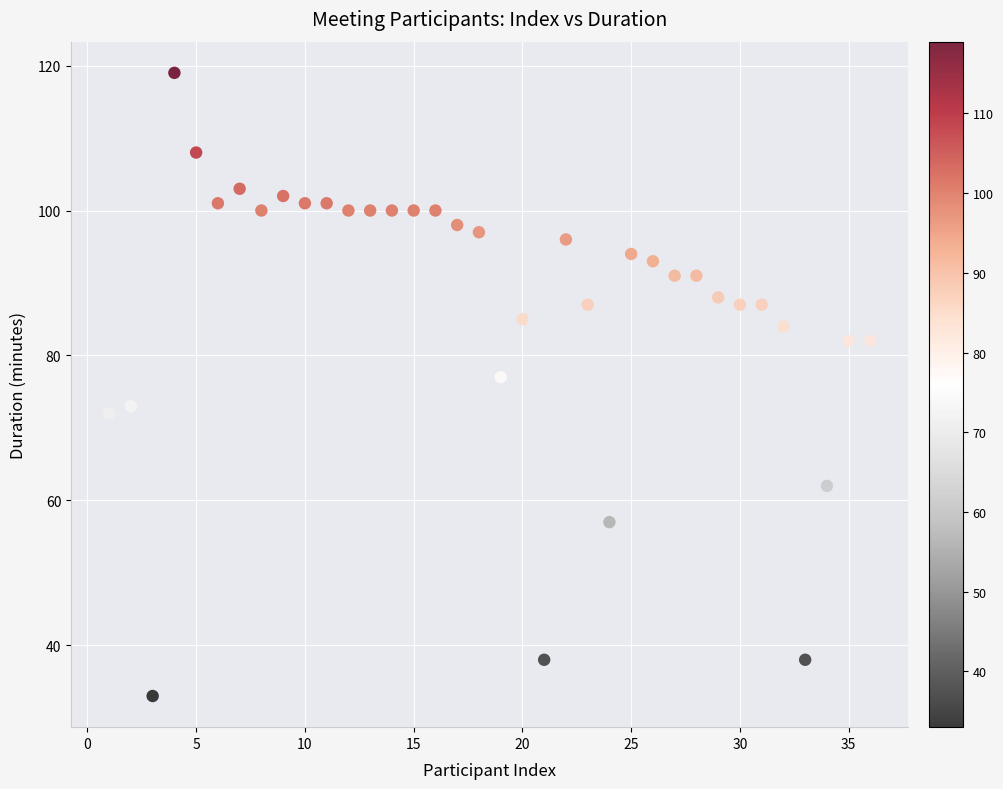

What is the range of X values (max minus min)?

35